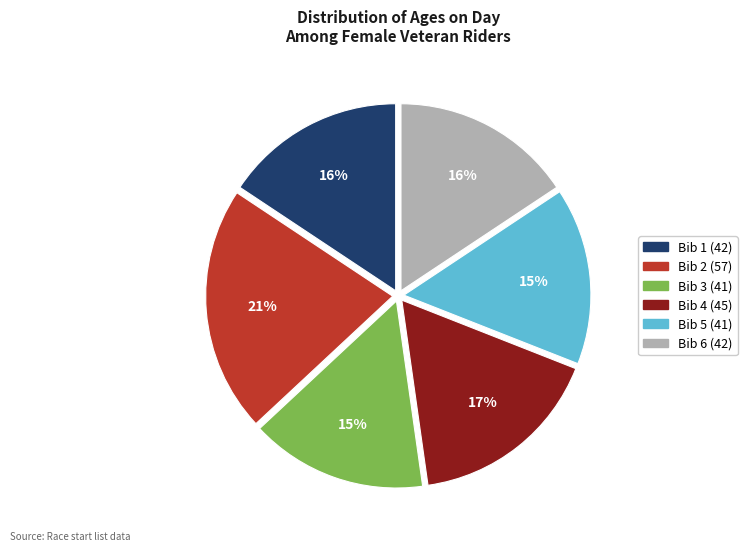

Combined, do Bib 1 (42) and Bib 6 (42) account for over 50%?

No